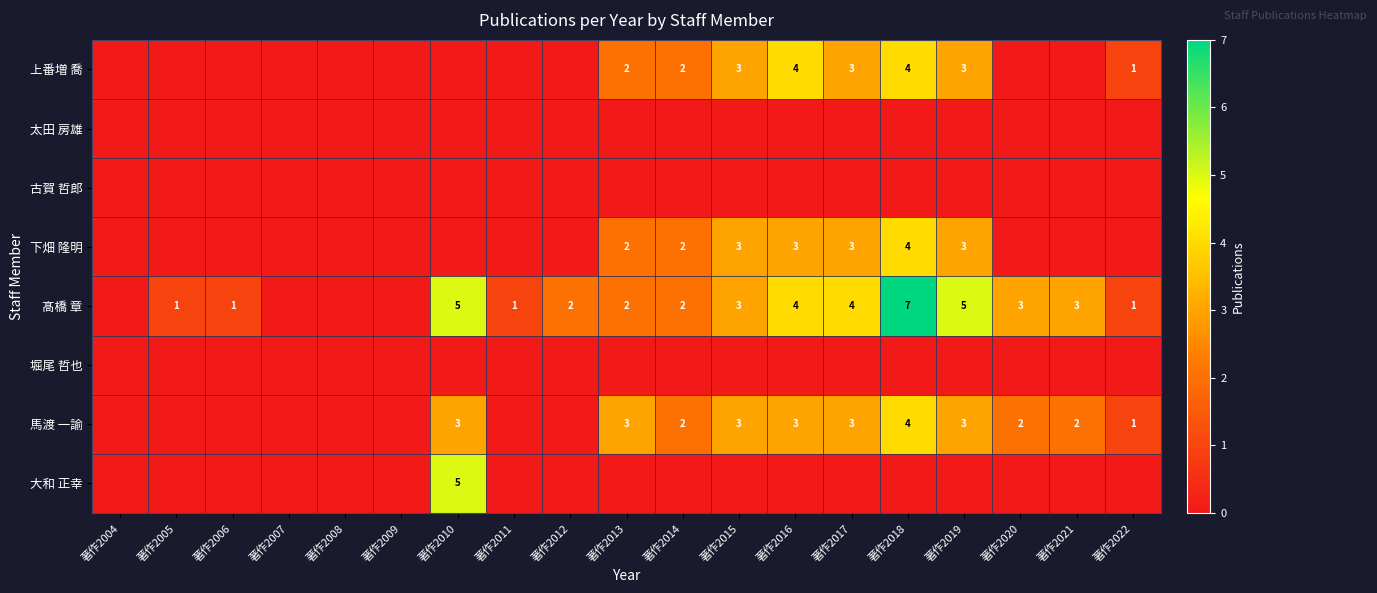

How many distinct data groups are displayed?

8